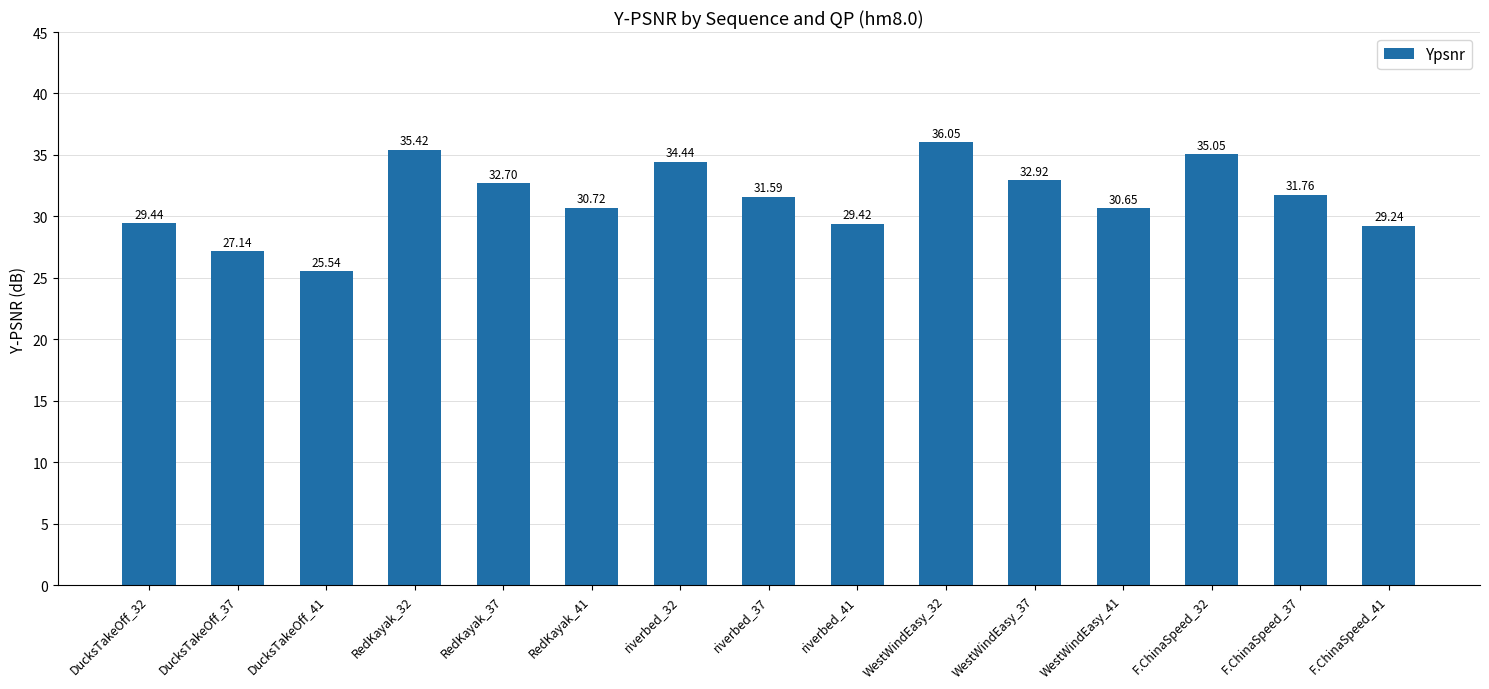

How many bars are there in total?

15